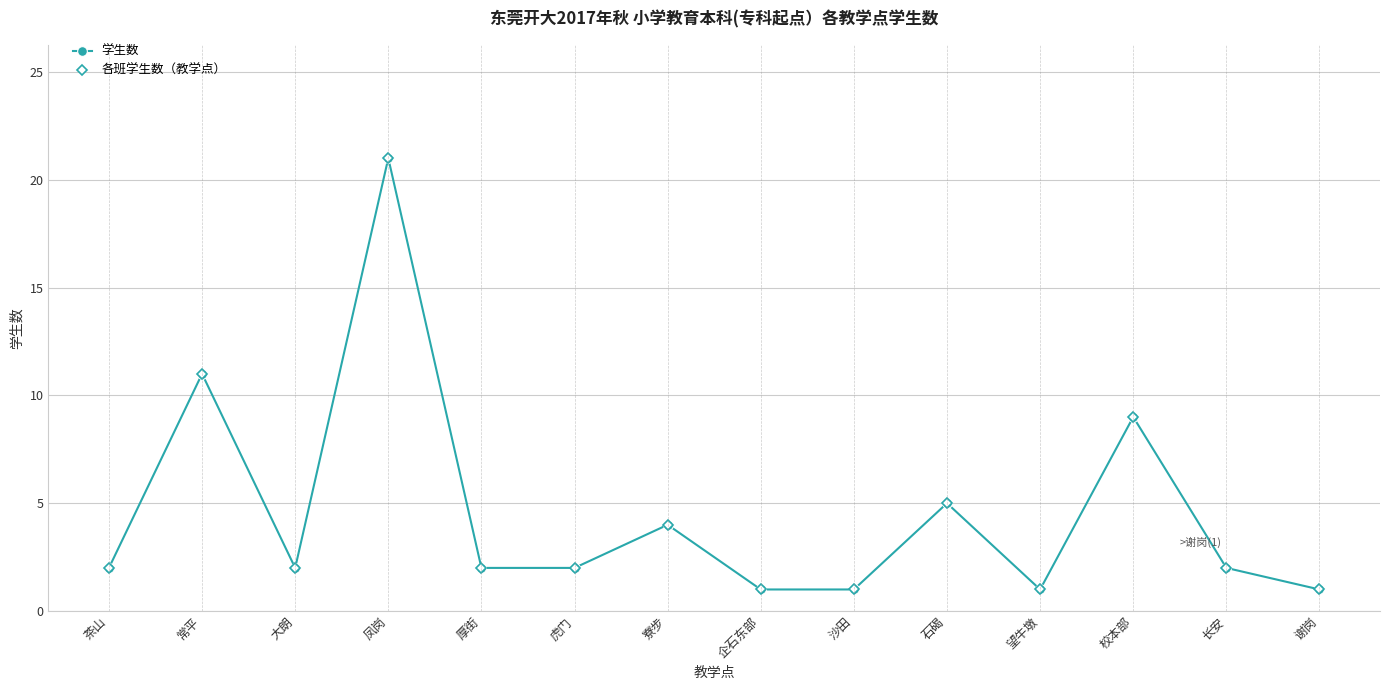

How many interior local valleys does the 学生数 series have?

2